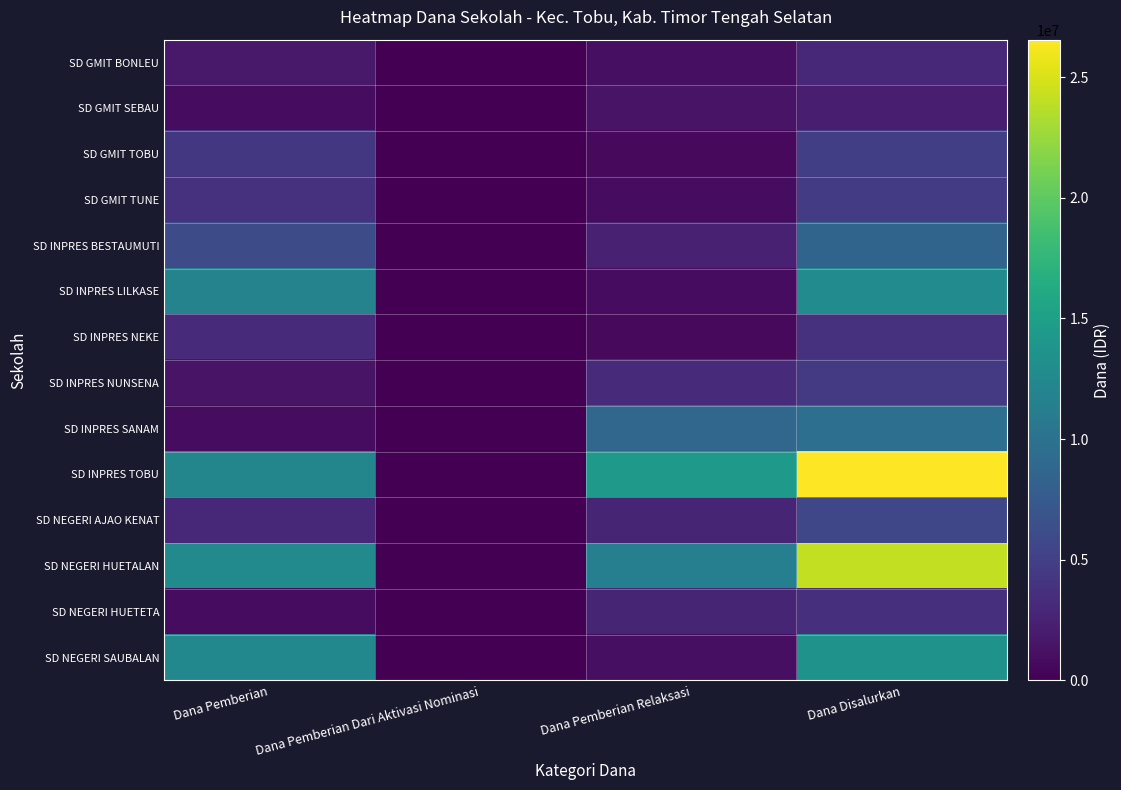

Which label corresponds to the smallest value in the chart?

Dana Pemberian Dari Aktivasi Nominasi